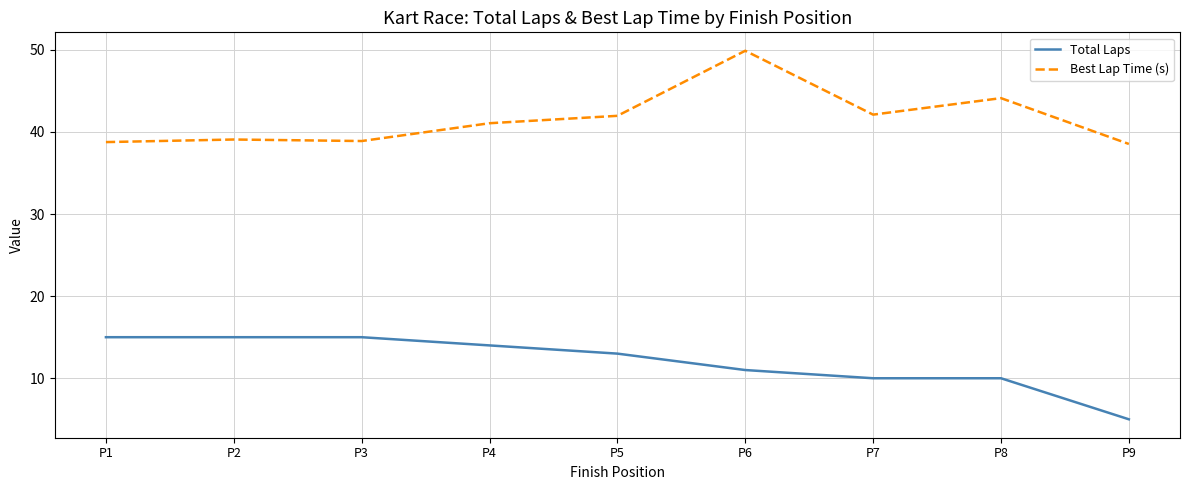

How many lines are shown in the chart?

2